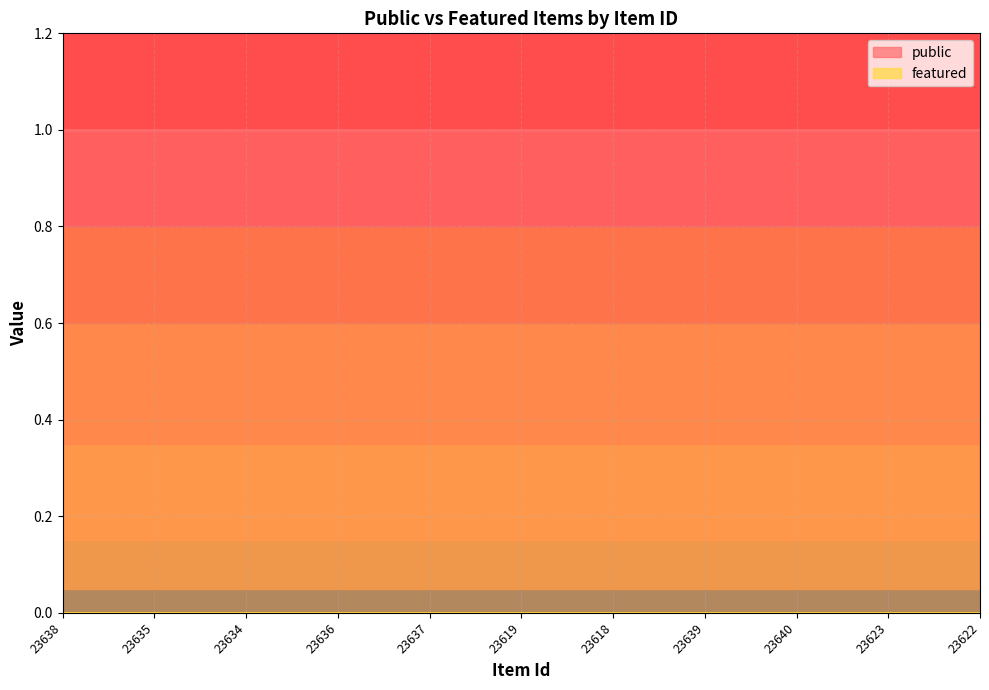

What is the label of the 7th point from the right?

23637